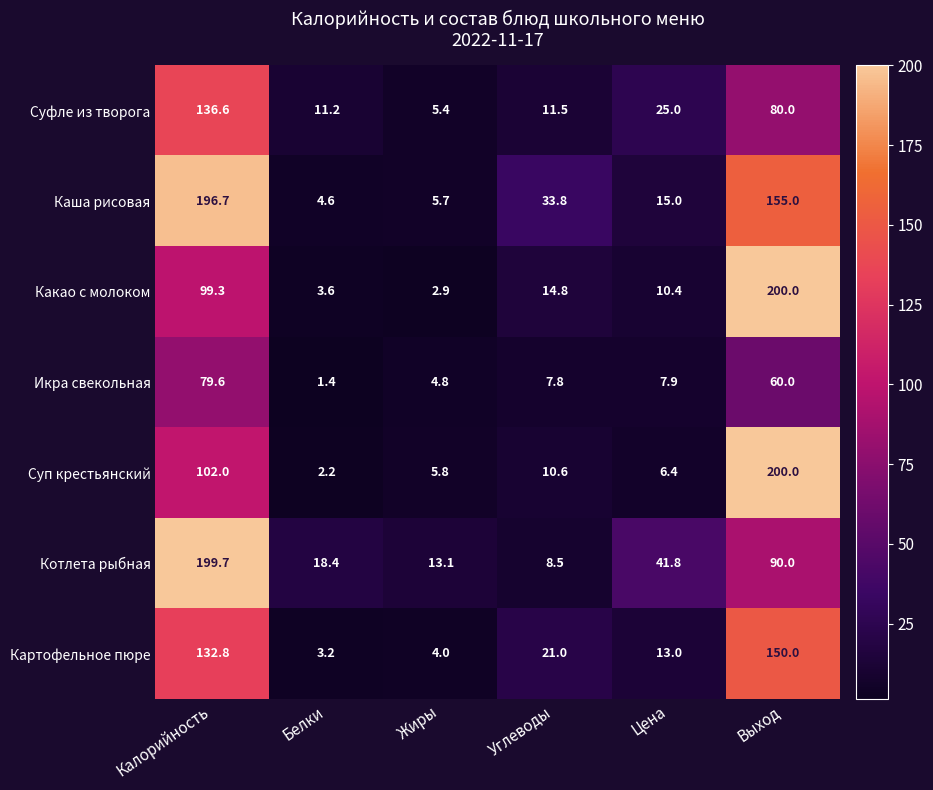

Which series has the largest range (max minus min)?

Суп крестьянский